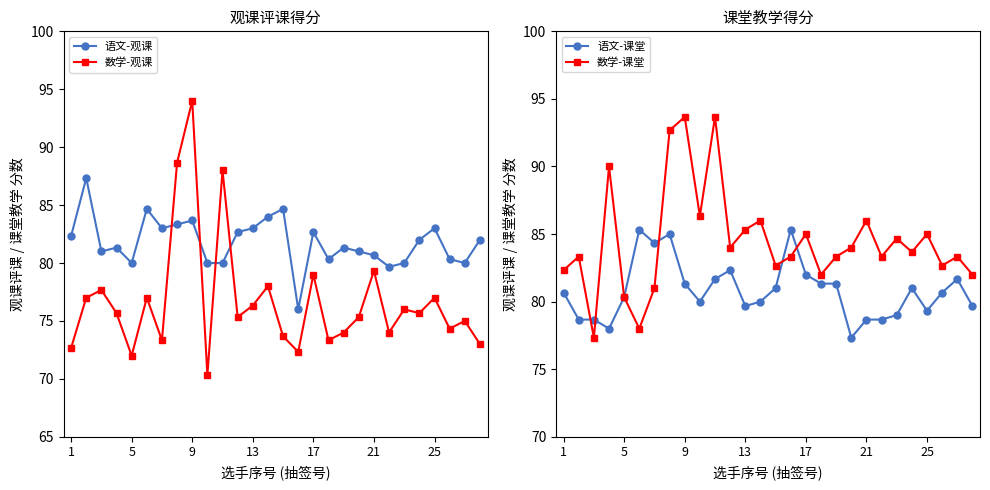

What is the minimum value for 语文-观课?

76.0